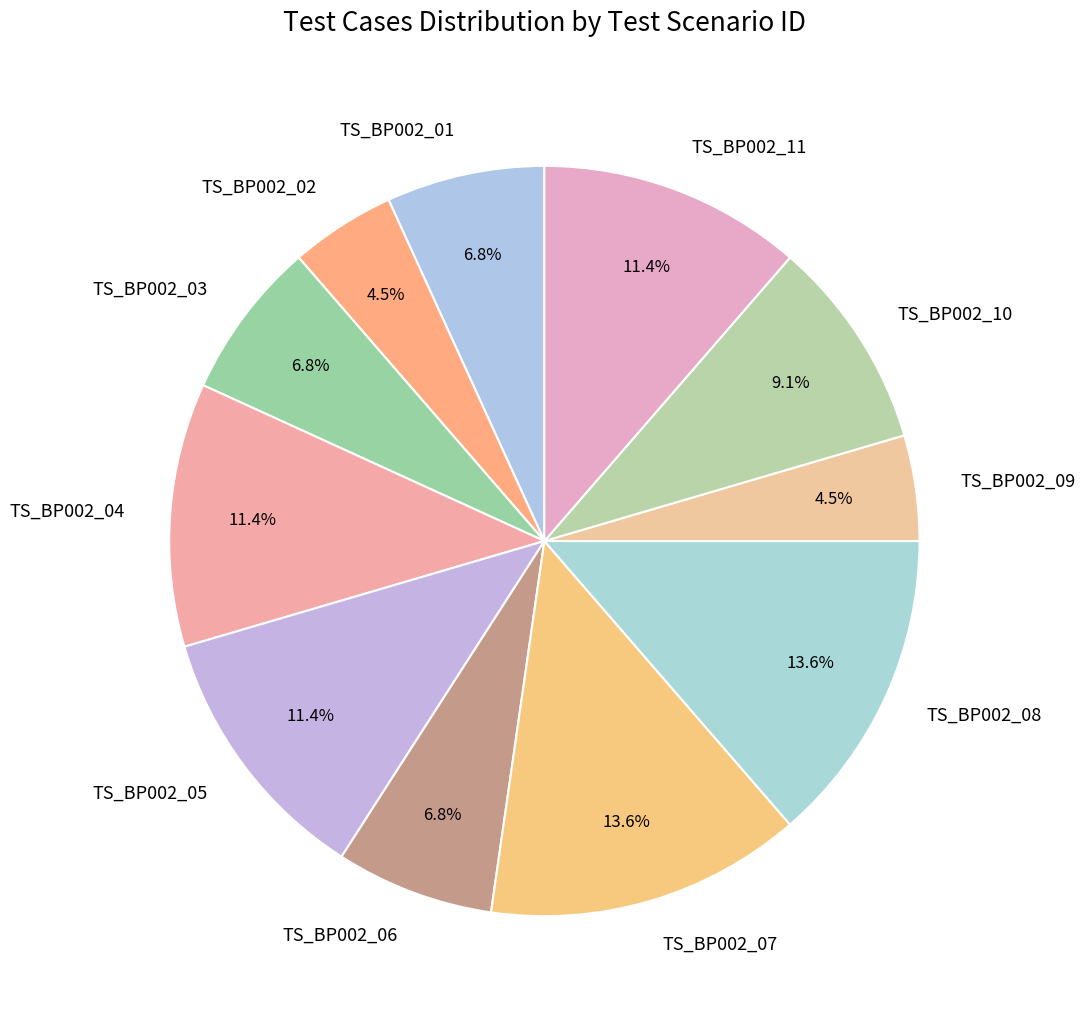

To the nearest percent, what is the difference between the largest and smallest slice percentages?

9%